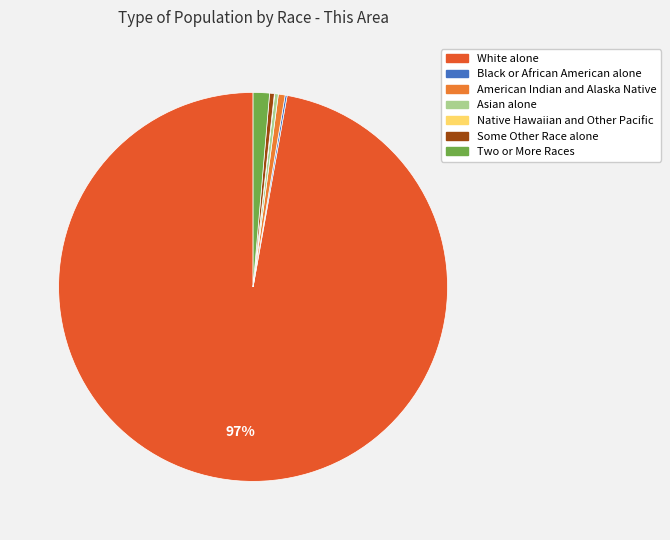

Is it true that Some Other Race alone is 12% of the pie?

False